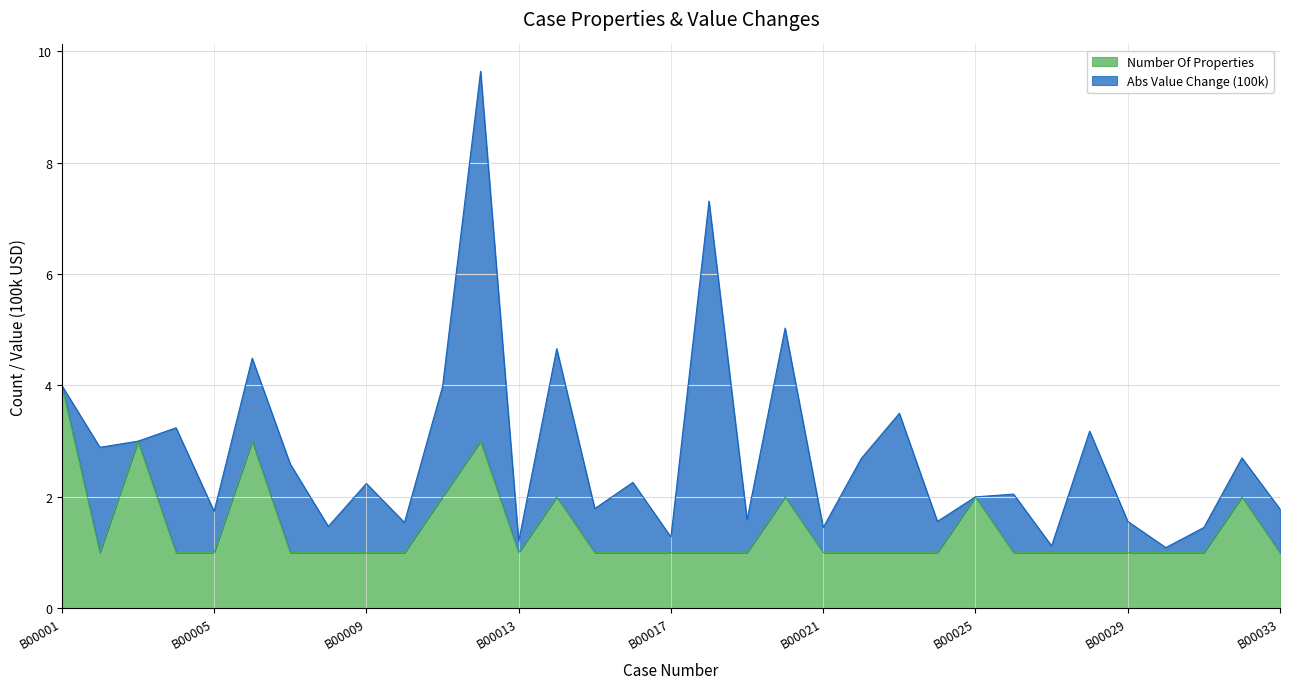

Rank the categories by value from highest to lowest.

B00001, B00003, B00006, B00012, B00011, B00014, B00020, B00025, B00032, B00002, B00004, B00005, B00007, B00008, B00009, B00010, B00013, B00015, B00016, B00017, B00018, B00019, B00021, B00022, B00023, B00024, B00026, B00027, B00028, B00029, B00030, B00031, B00033